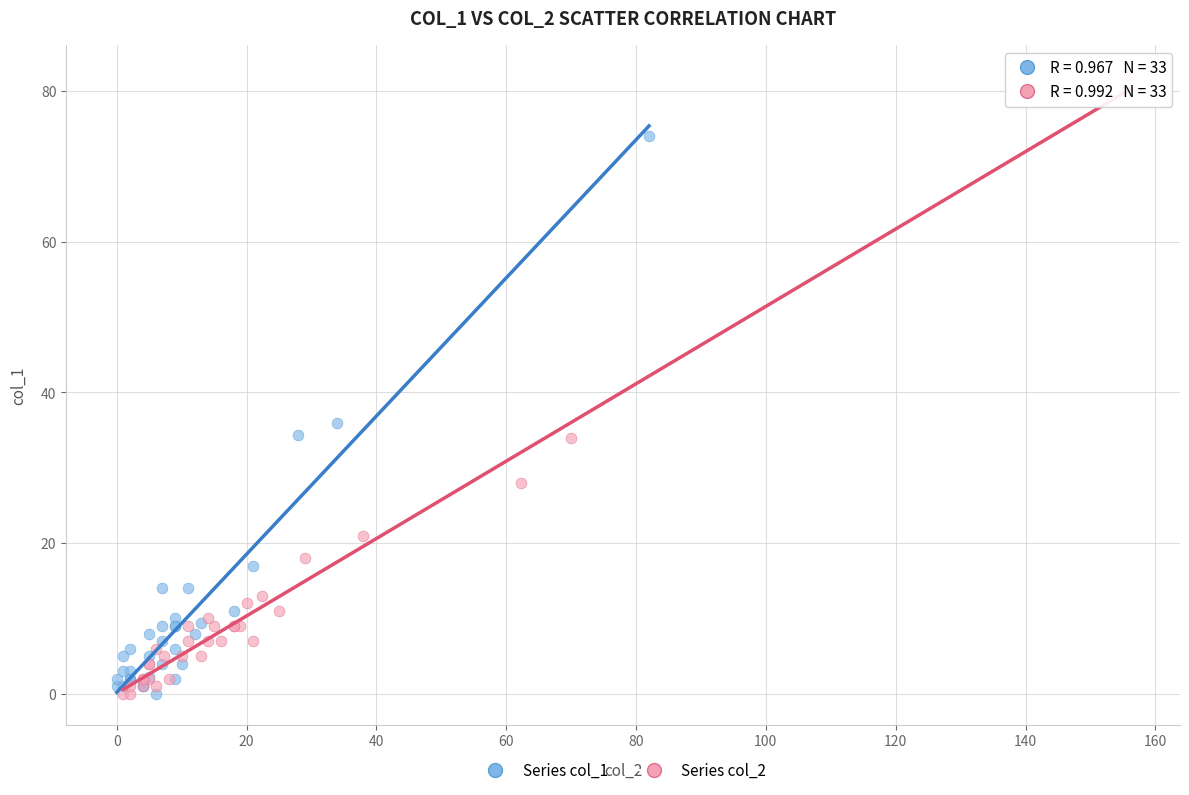

Which series reaches the maximum Y coordinate?

Series col_2